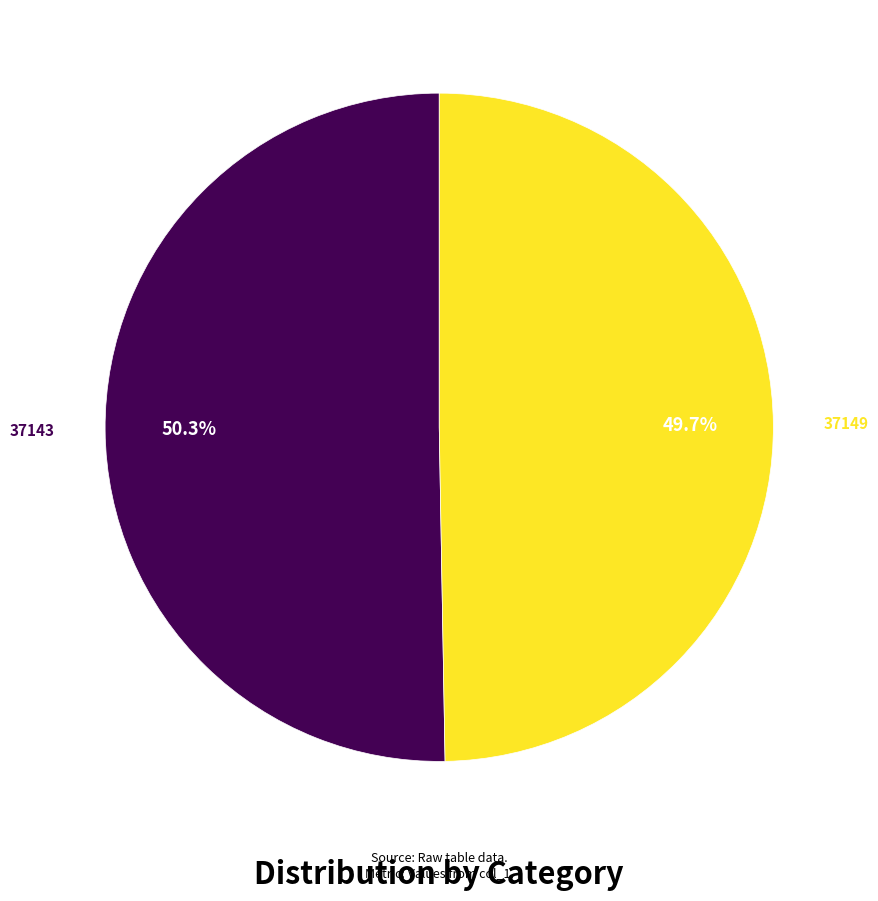

Does any single category account for the majority?

Yes